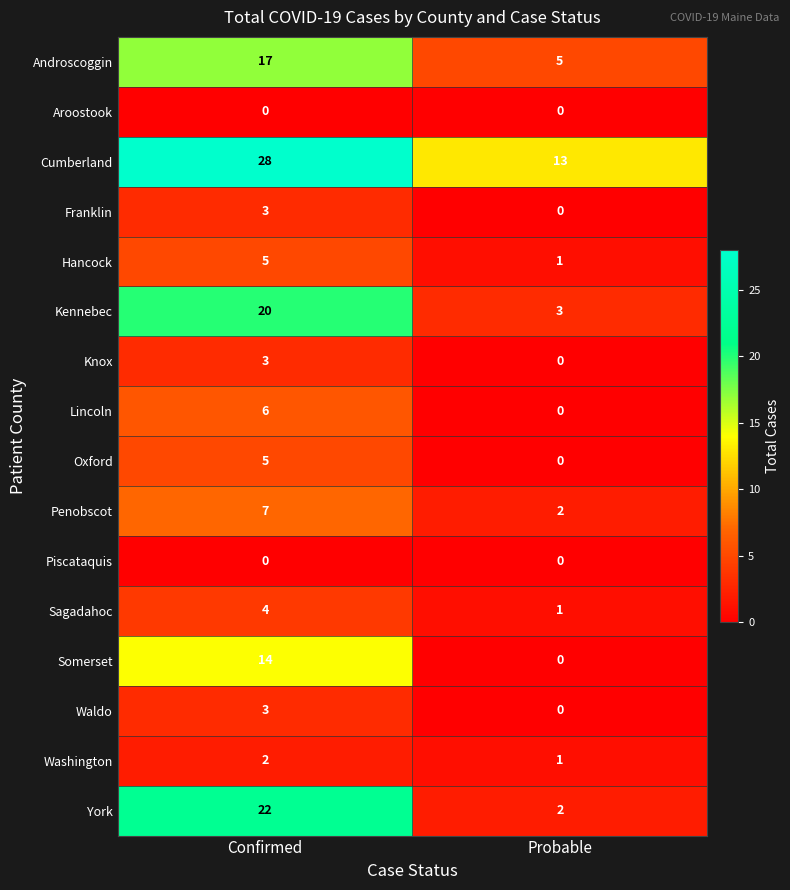

What is the difference between the maximum and minimum values in the Knox series?

3